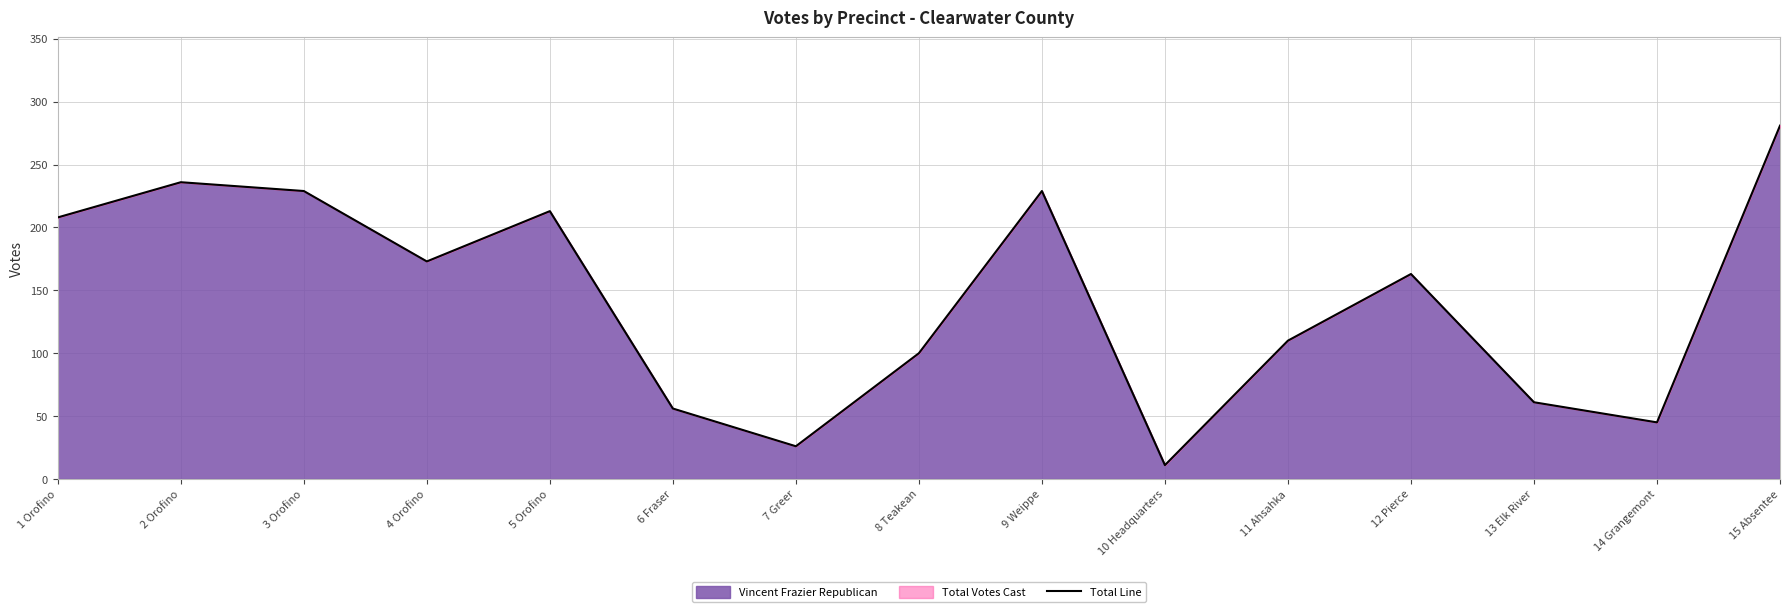

Is it true that the value at 3 Orofino is 77?

False